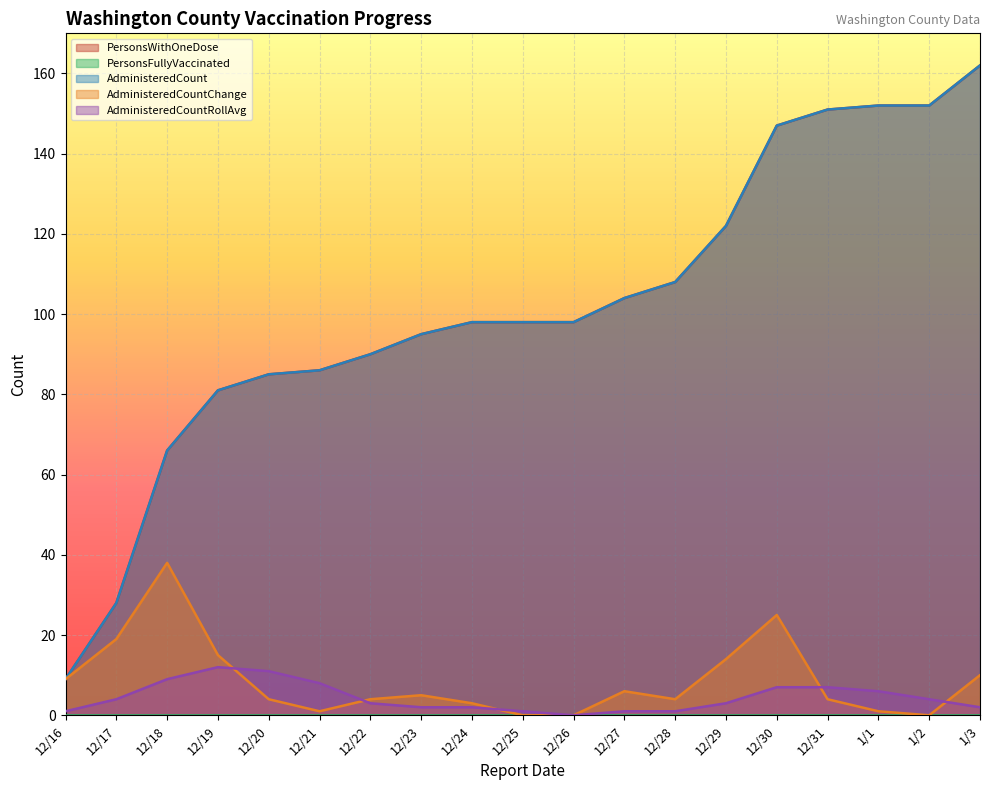

Reading left to right, list all the values displayed in this chart.

PersonsWithOneDose: 9	28	66	81	85	86	90	95	98	98	98	104	108	122	147	151	152	152	162
AdministeredCount: 9	28	66	81	85	86	90	95	98	98	98	104	108	122	147	151	152	152	162
AdministeredCountChange: 9	19	38	15	4	1	4	5	3	0	0	6	4	14	25	4	1	0	10
AdministeredCountRollAvg: 1	4	9	12	11	8	3	2	2	1	0	1	1	3	7	7	6	4	2